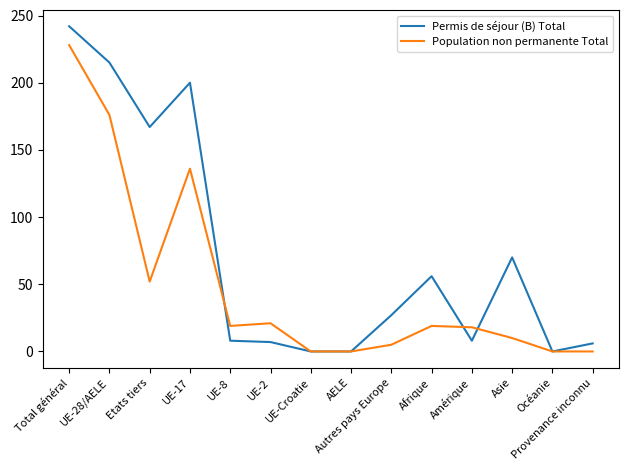

What is the sum of all Population non permanente Total values?

684